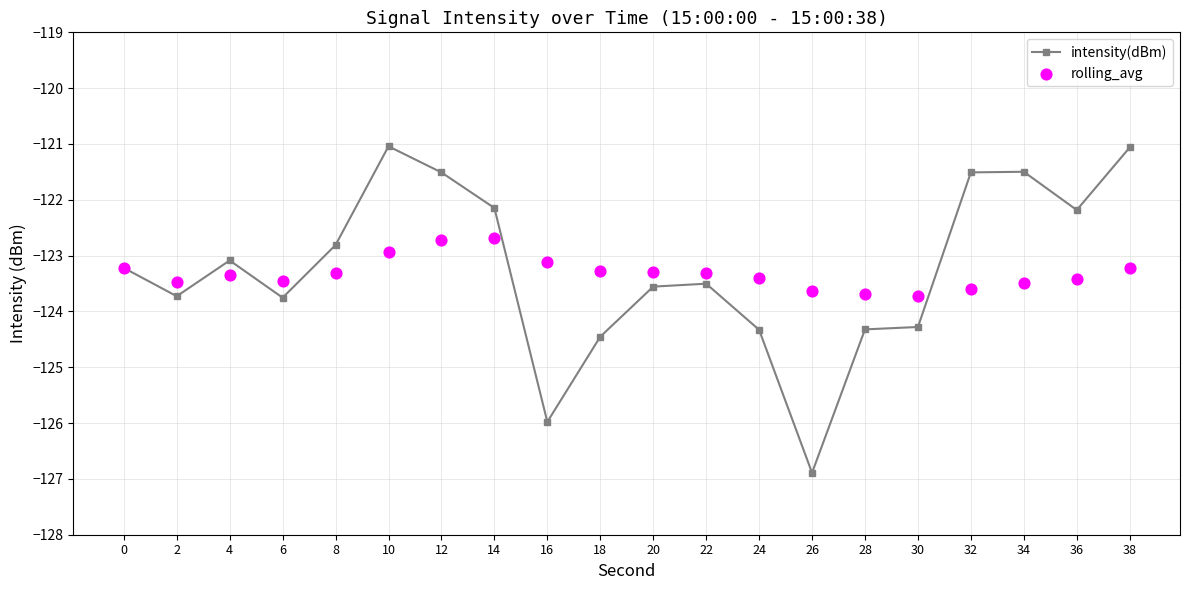

Which series has the largest Y range (max minus min)?

intensity(dBm)